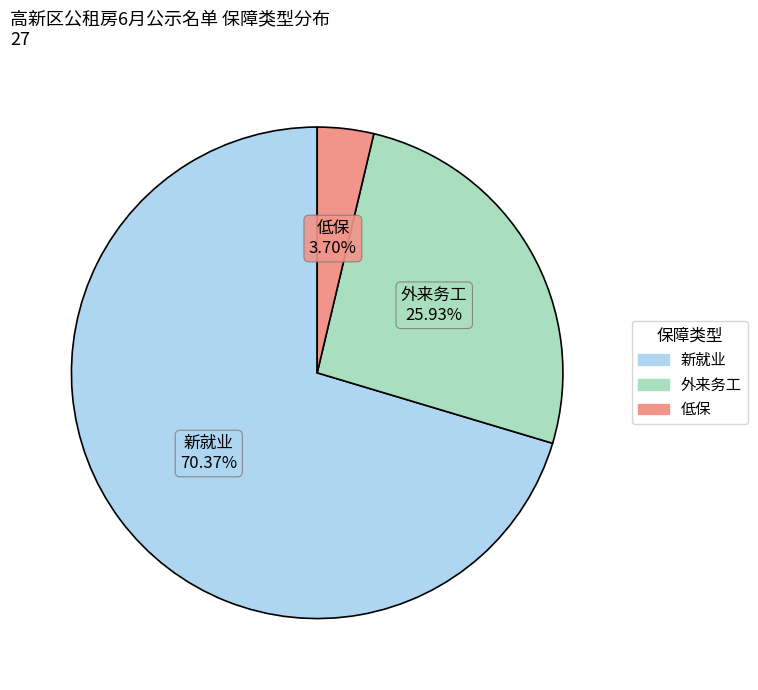

Which has a higher value, 外来务工 or 低保?

外来务工